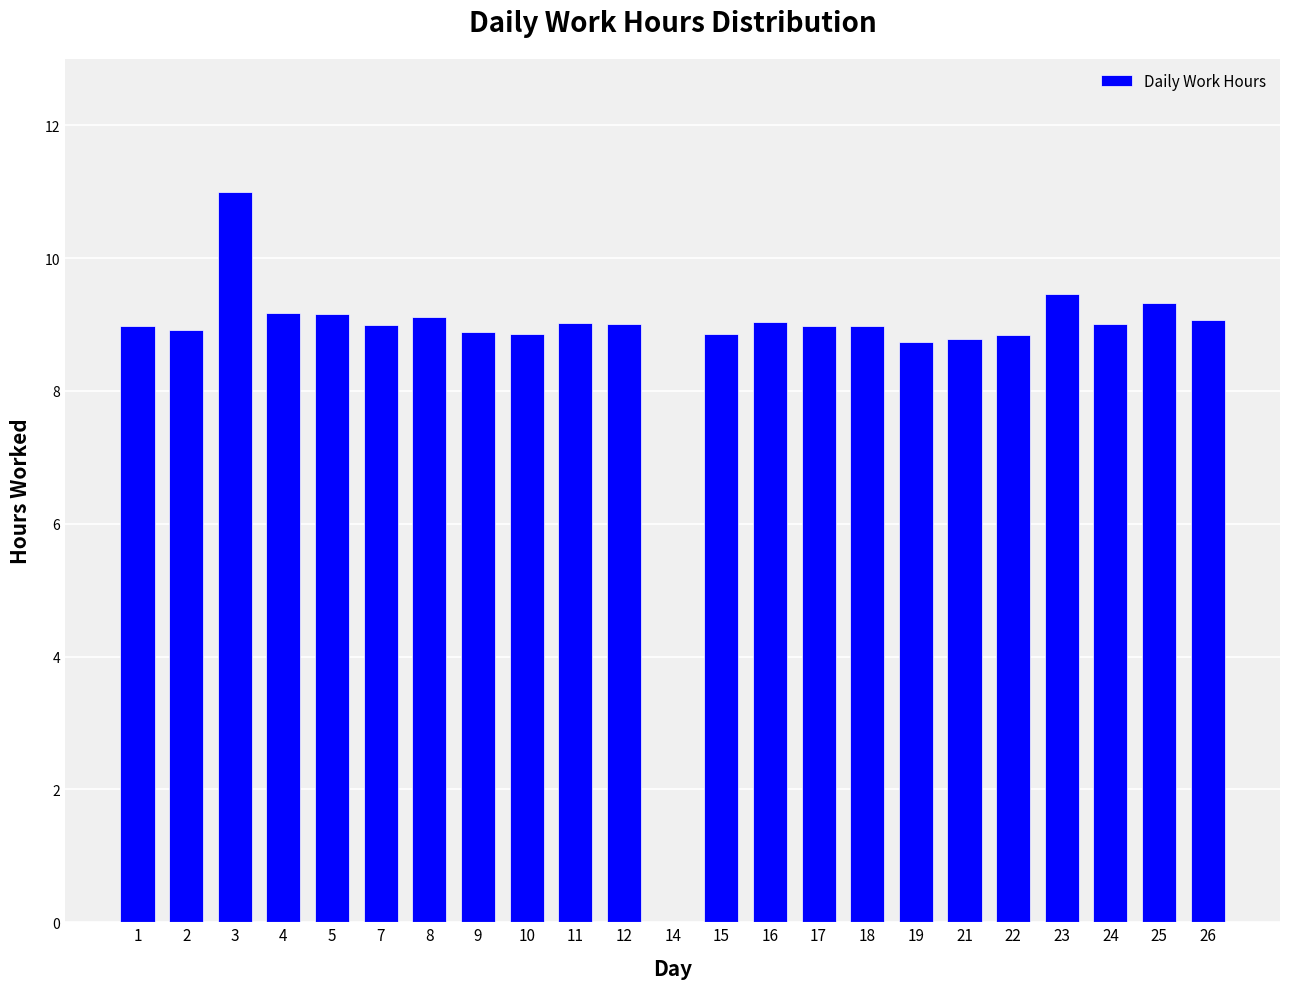

What is the ratio of the value at 2 to the value at 24?

1.0